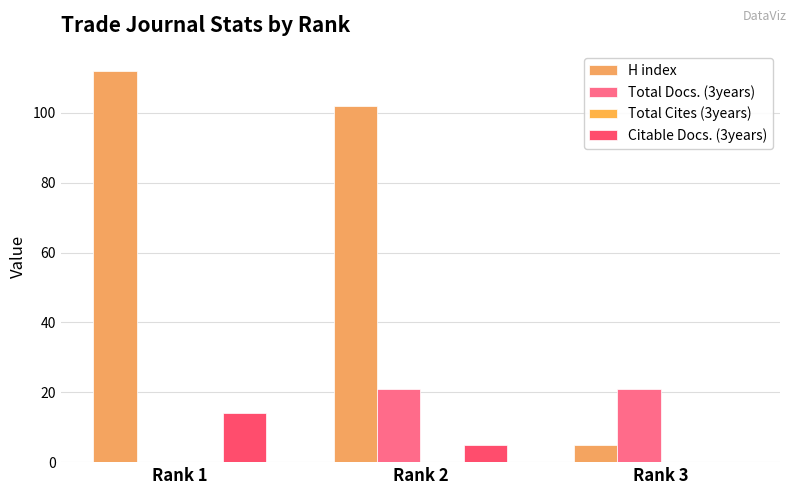

Which series has the largest total across all categories?

H index